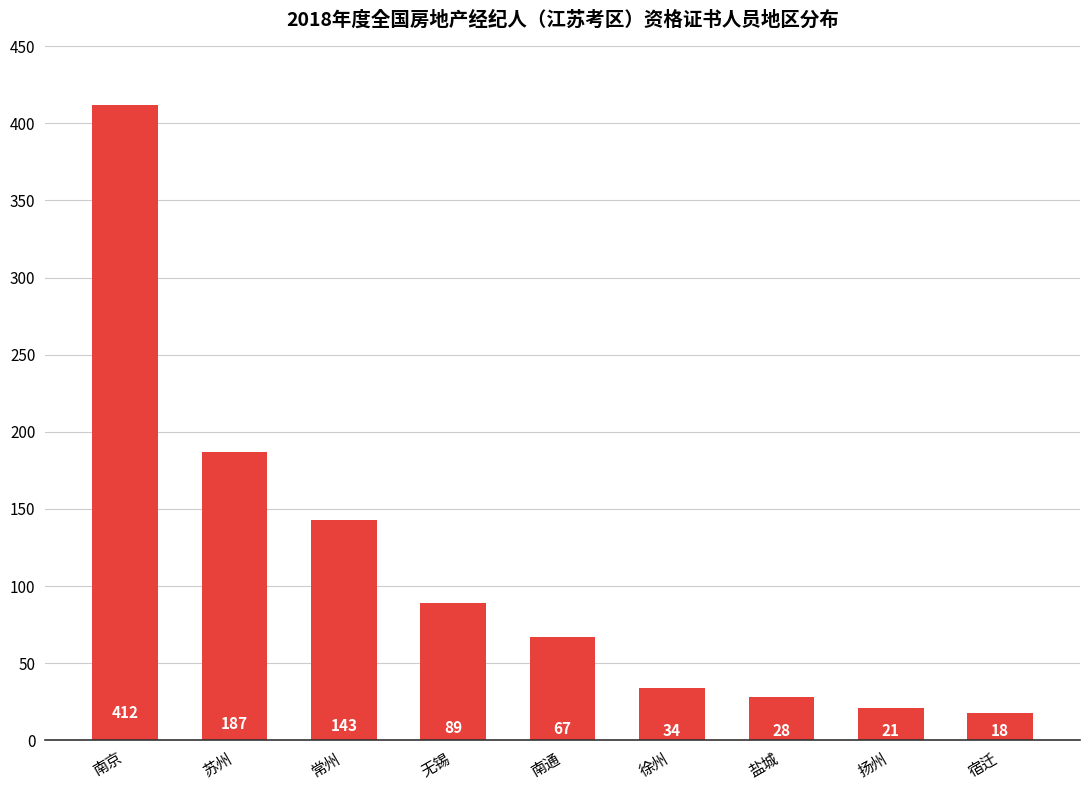

How many distinct data groups are displayed?

1